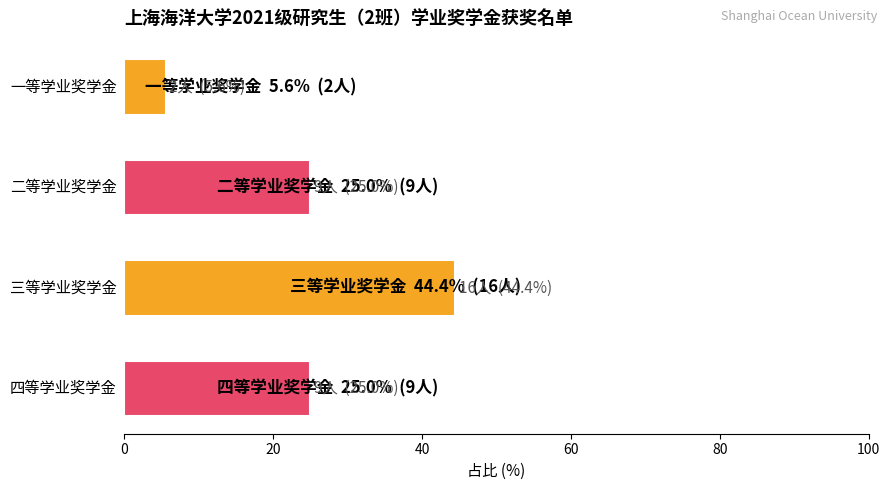

What is the difference between the maximum and minimum values?

38.9